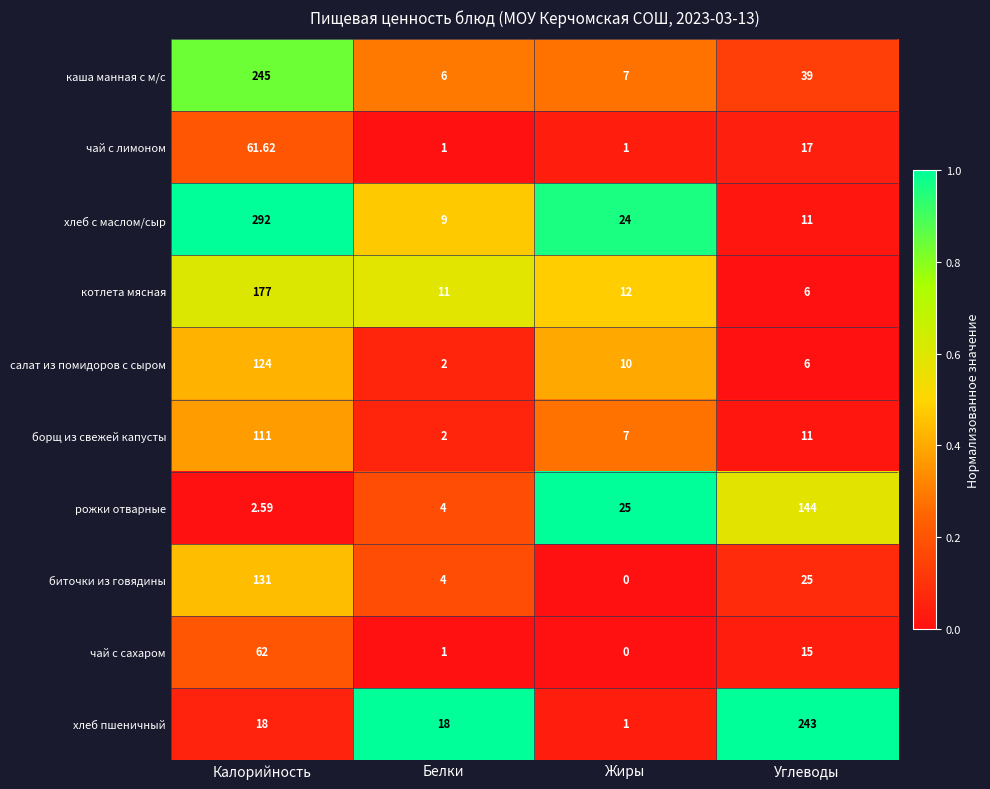

Is the value of чай с лимоном at Белки greater than the value of каша манная с м/с at Калорийность?

No